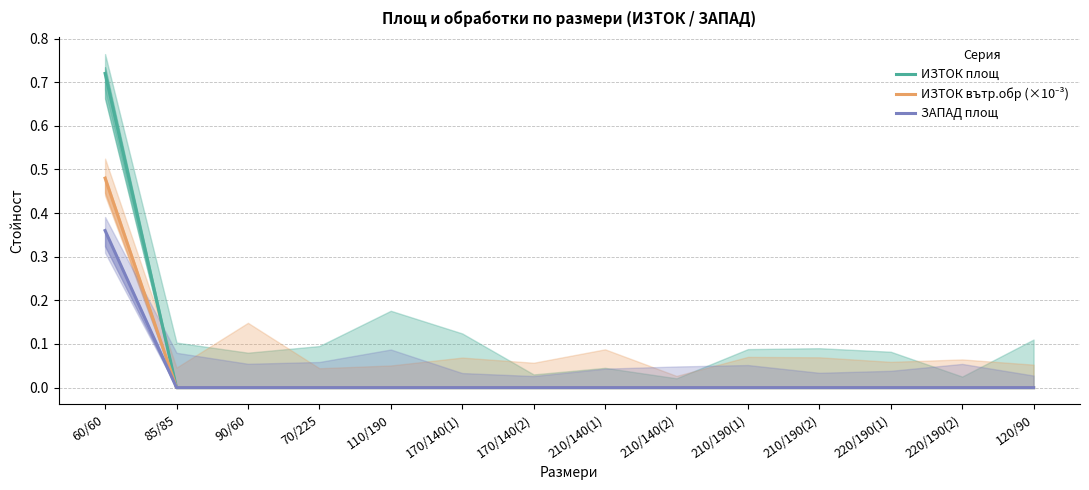

True or false: ИЗТОК площ has more than 0 interior local peaks.

False